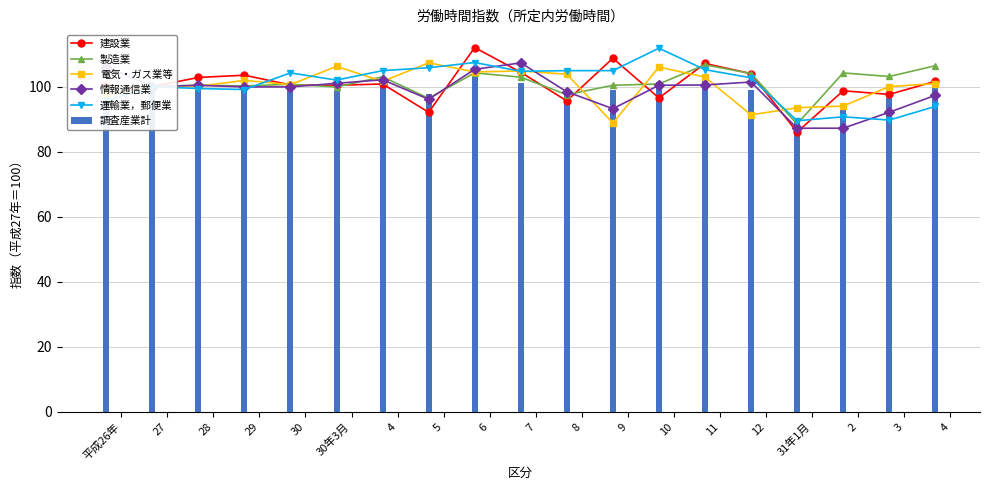

At how many categories does at least one series exceed 106?

9